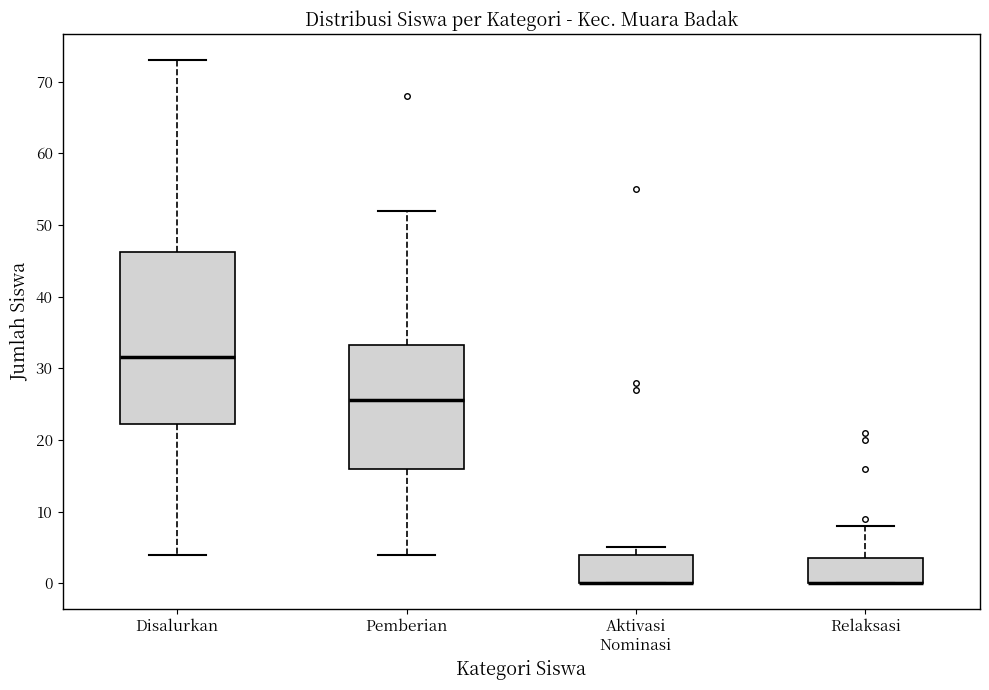

Reading left to right, transcribe this box plot: for each box, give where its median line is, the range the box spans, and where its two whiskers end, as read against the y-axis. The values are not printed on the chart, so give them approximately, as read against the axis.

Disalurkan: median 32, box 22 to 46, whiskers 4 to 73
Pemberian: median 26, box 16 to 33, whiskers 4 to 52
Aktivasi Nominasi: median 0 (drawn on the box's lower edge), box 0 to 4, whiskers 0 to 5
Relaksasi: median 0 (drawn on the box's lower edge), box 0 to 4, whiskers 0 to 8